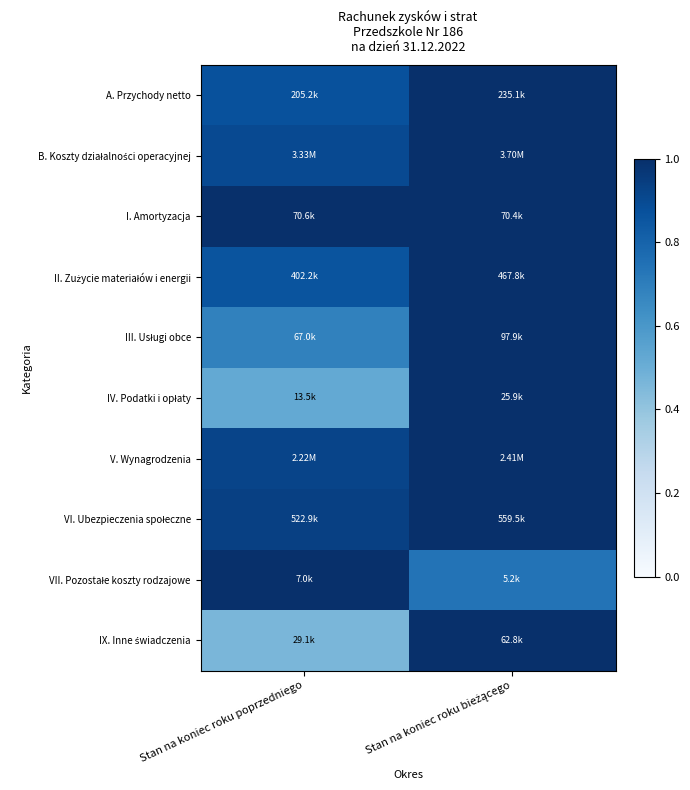

Which series has the largest total across all categories?

I. Amortyzacja